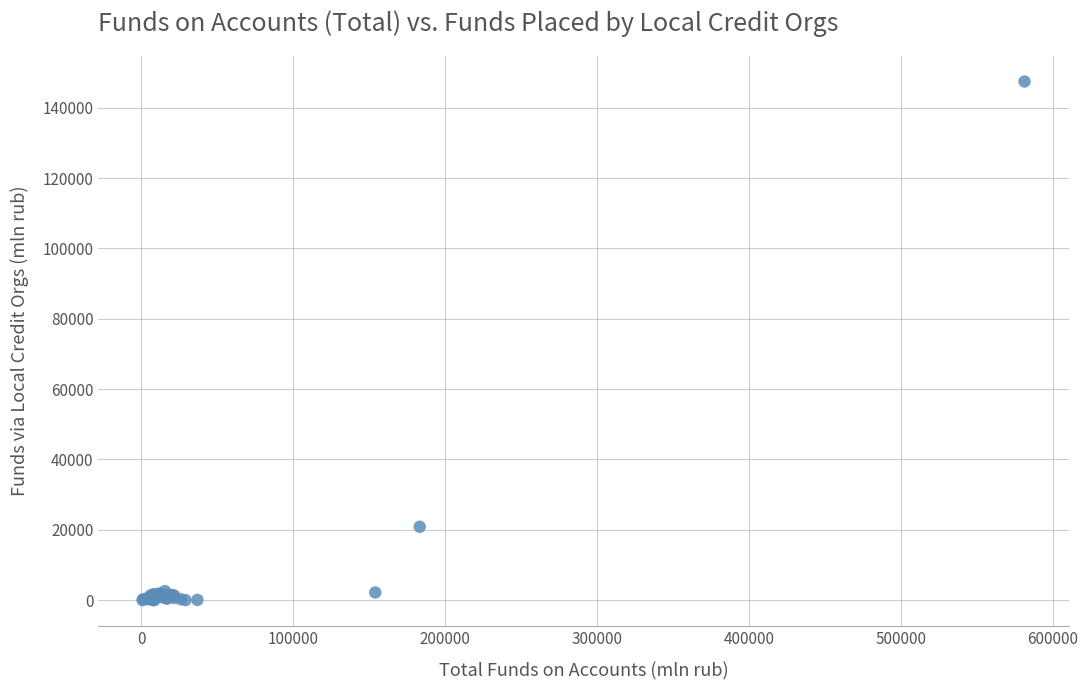

What Y value in the scatter plot is closest to 73718?

20856